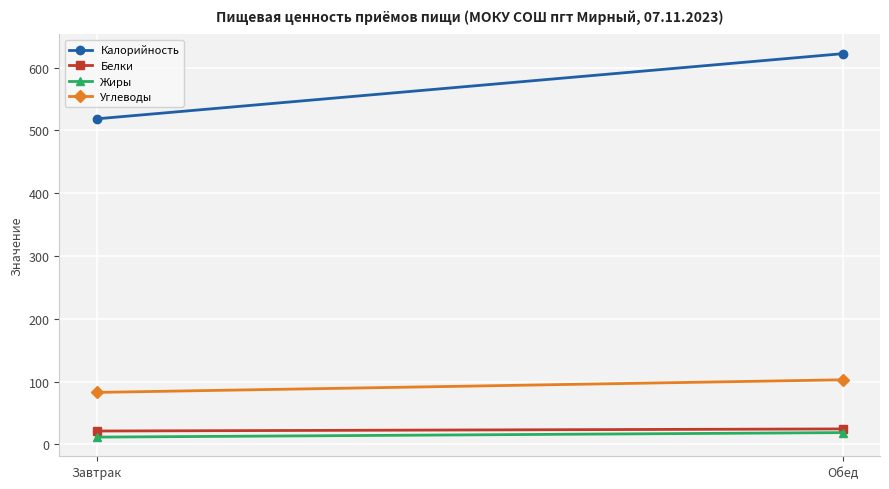

What is the lowest value of the Жиры series?

11.8